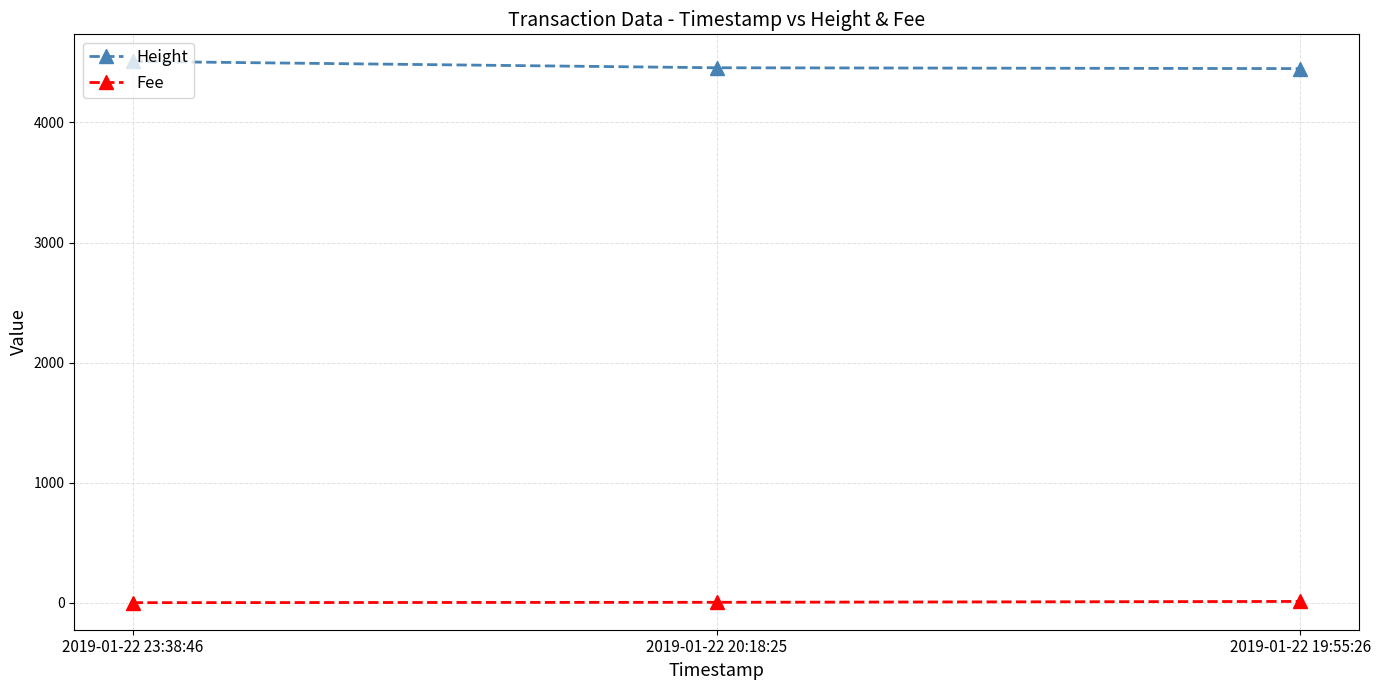

What is the label of the 2nd point from the right?

2019-01-22 20:18:25